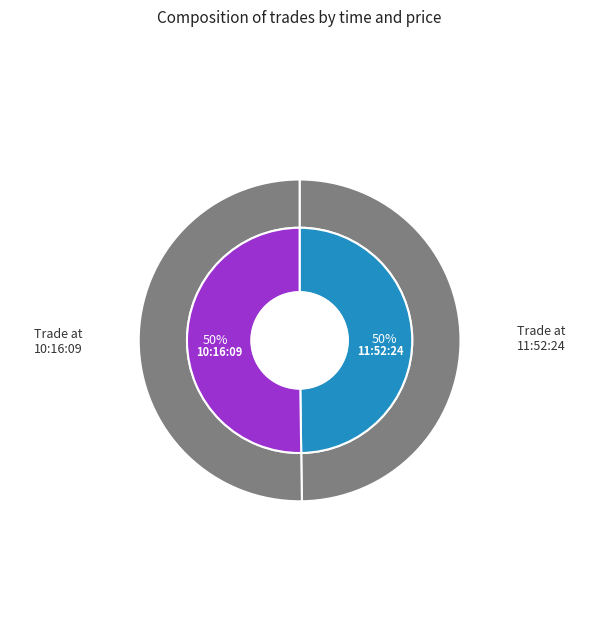

Which category accounts for the majority?

10:16:09